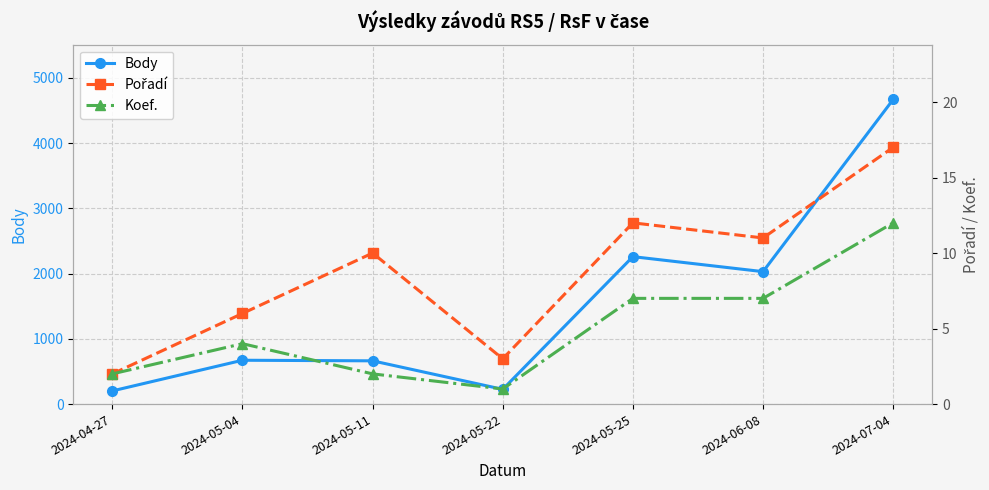

True or false: Pořadí and Koef. intersect in this chart.

False